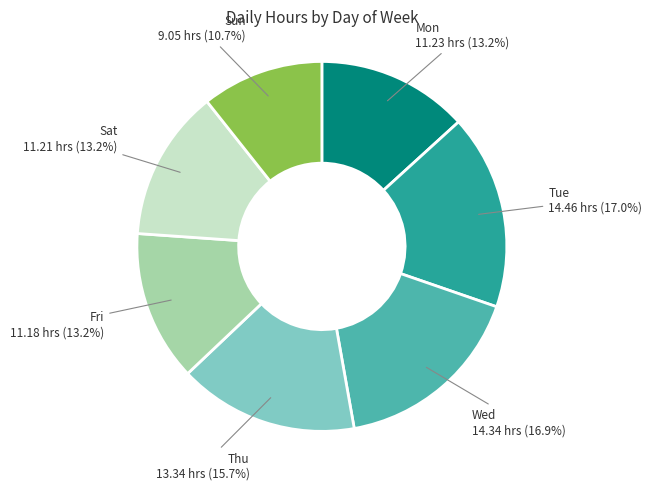

What percentage is the Sat slice, to the nearest percent?

13%